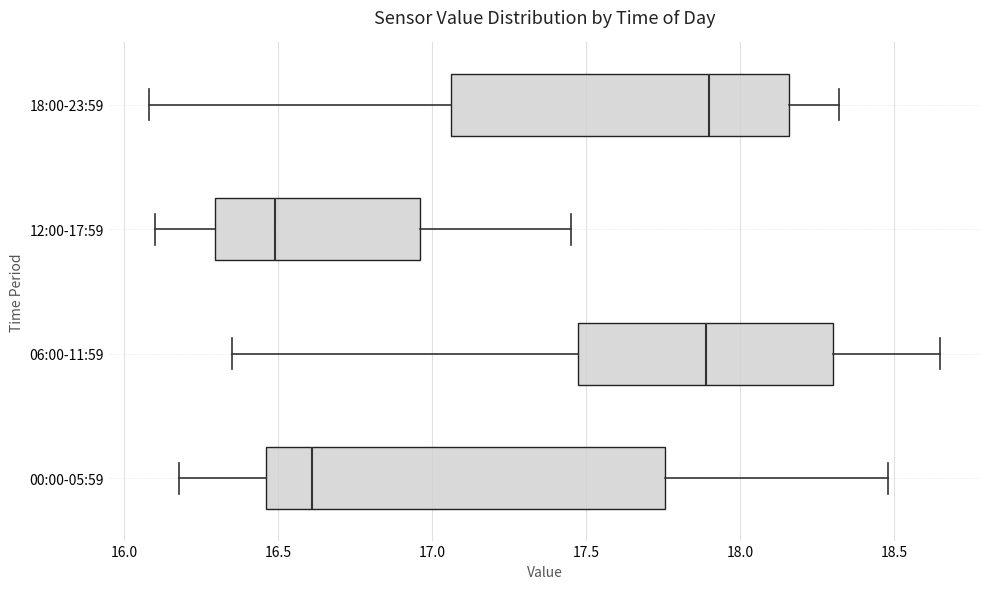

Where is the right edge of the box for 12:00-17:59 on the x-axis? The values are not printed on the chart, so give them approximately, as read against the axis.

16.95